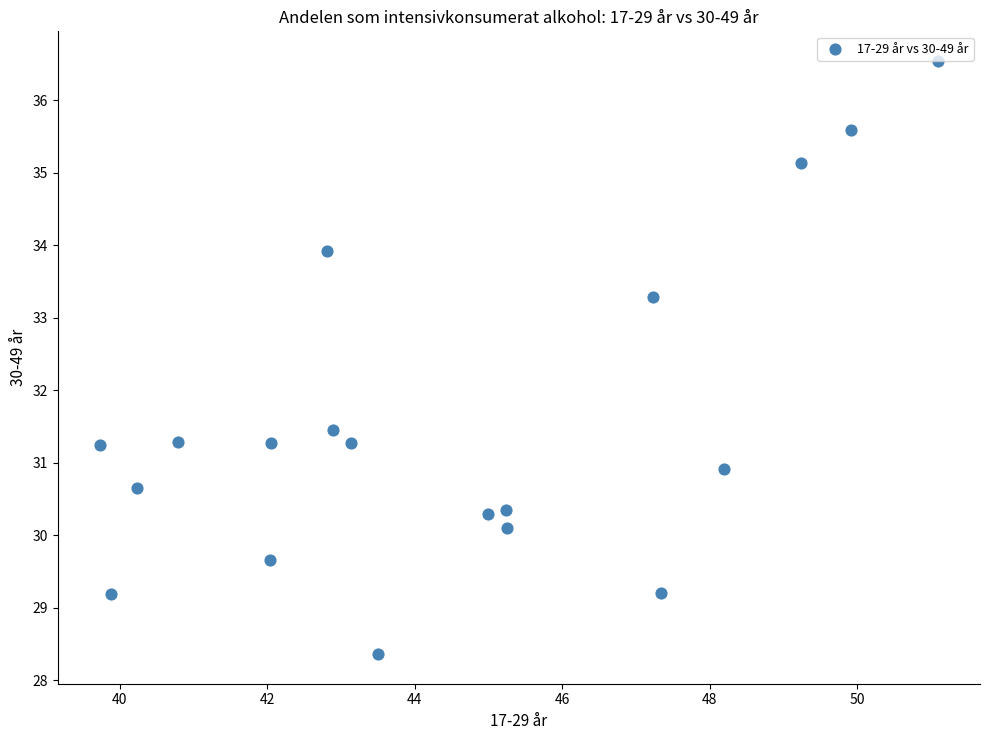

What is the range of X values (max minus min)?

11.4